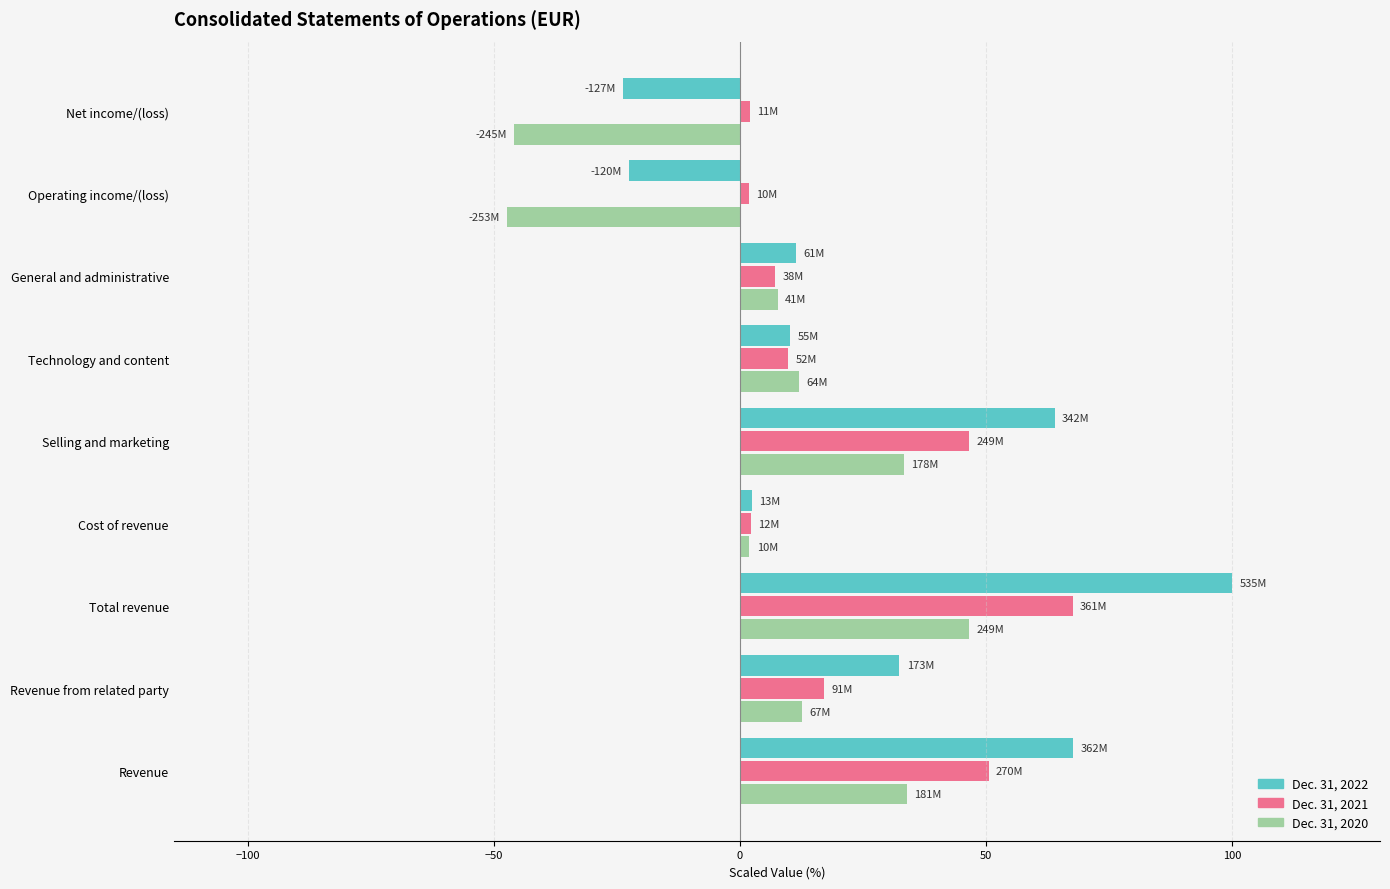

Between Revenue from related party and Selling and marketing, which series saw the biggest shift?

Dec. 31, 2022